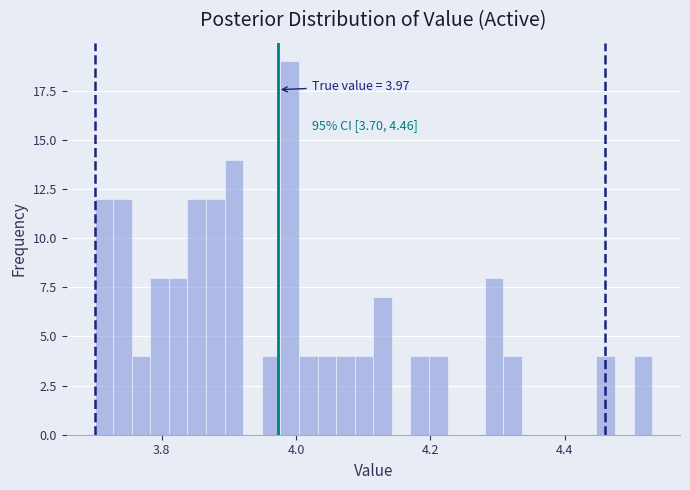

Around what value on the x-axis is the tallest bar? Give the approximate position of its centre, as read against the axis.

4.00